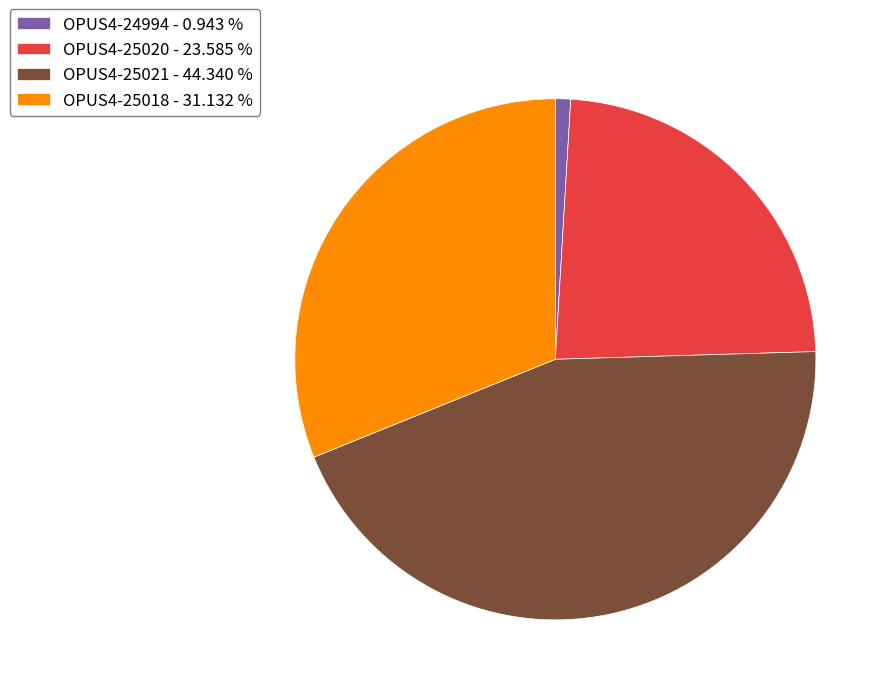

True or false: OPUS4-24994 accounts for 1% of the total.

True